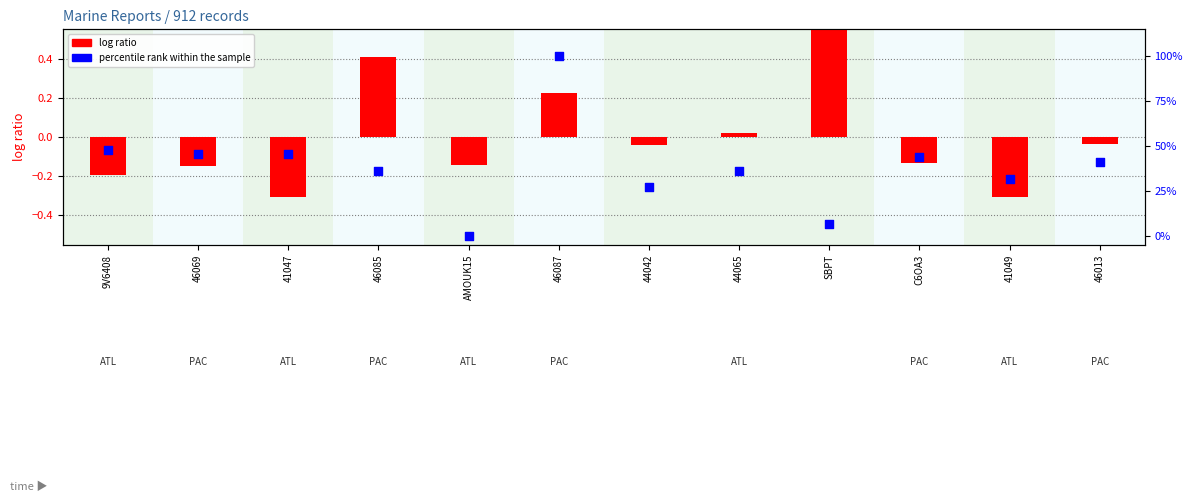

At which category is the sum across all series the highest?

46087